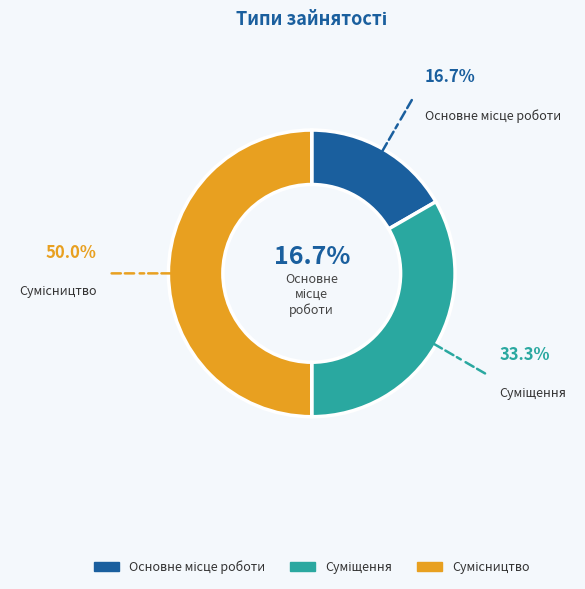

To the nearest percent, what is the difference between the Сумісництво and Основне місце роботи slice percentages?

33%